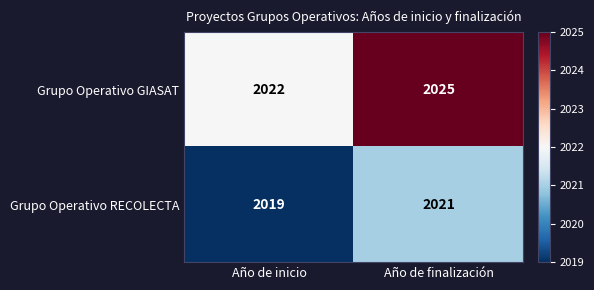

Which category has the highest value across all series?

Año de finalización